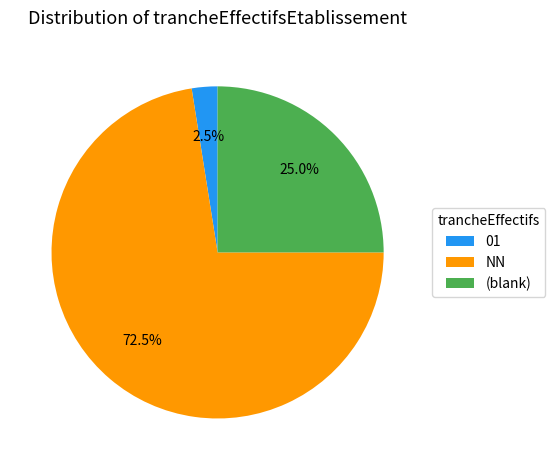

What is the largest slice in the pie chart?

NN